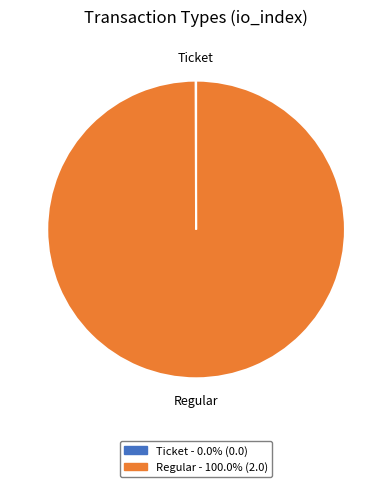

Which category has the biggest portion of the pie?

Regular